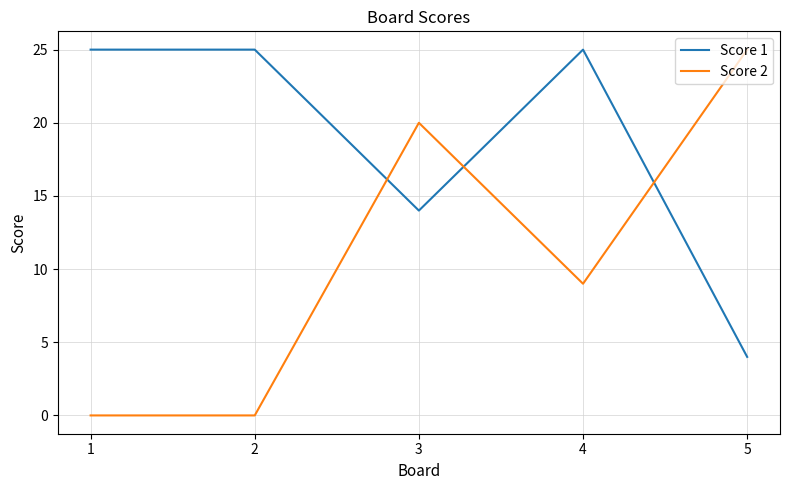

Is this an area chart (filled region under the line)?

No